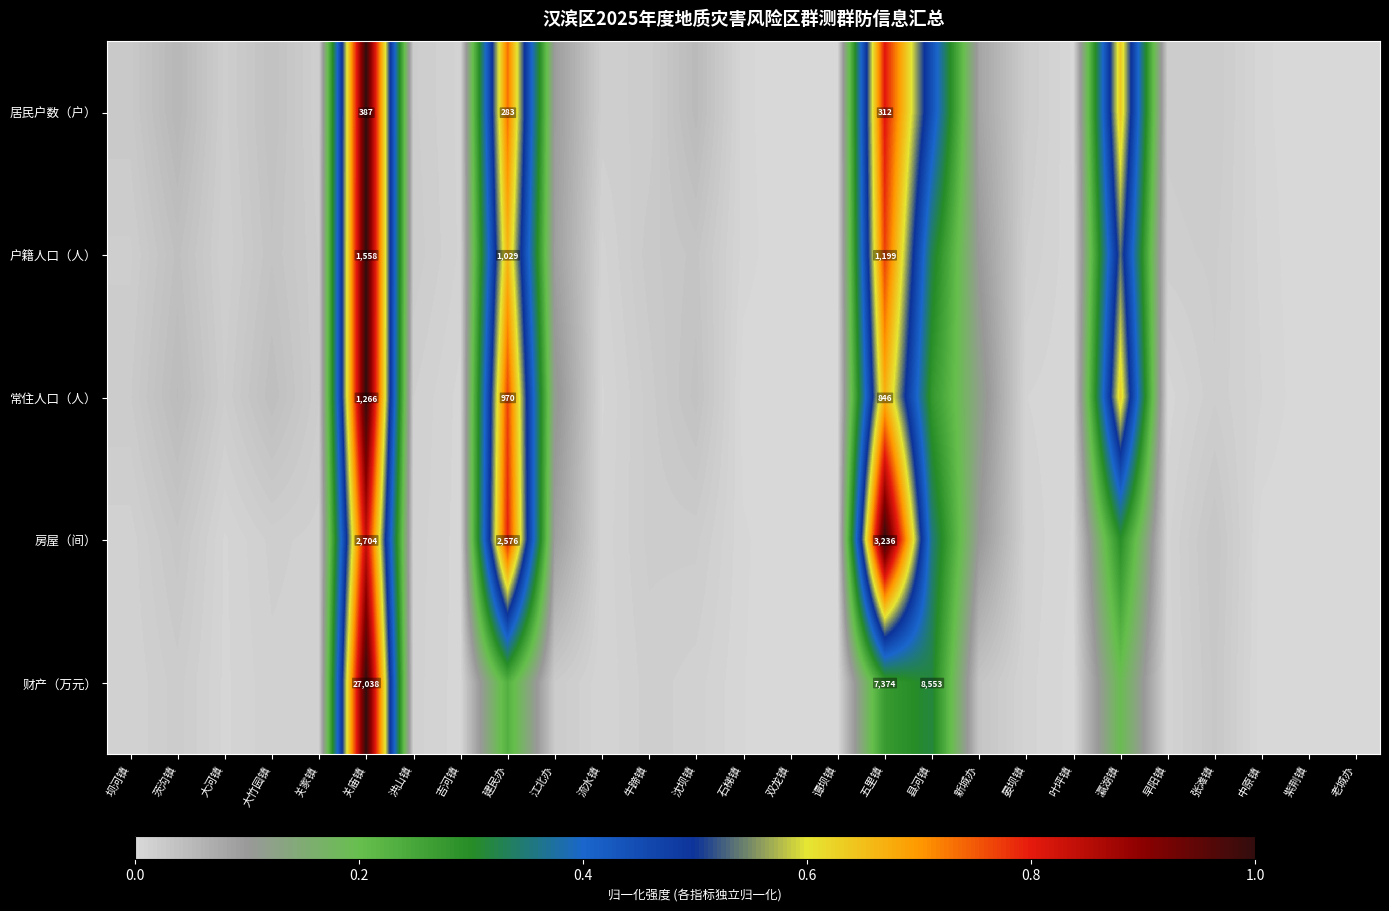

Is it true that 财产（万元） equals 0.0 at 洪山镇?

True